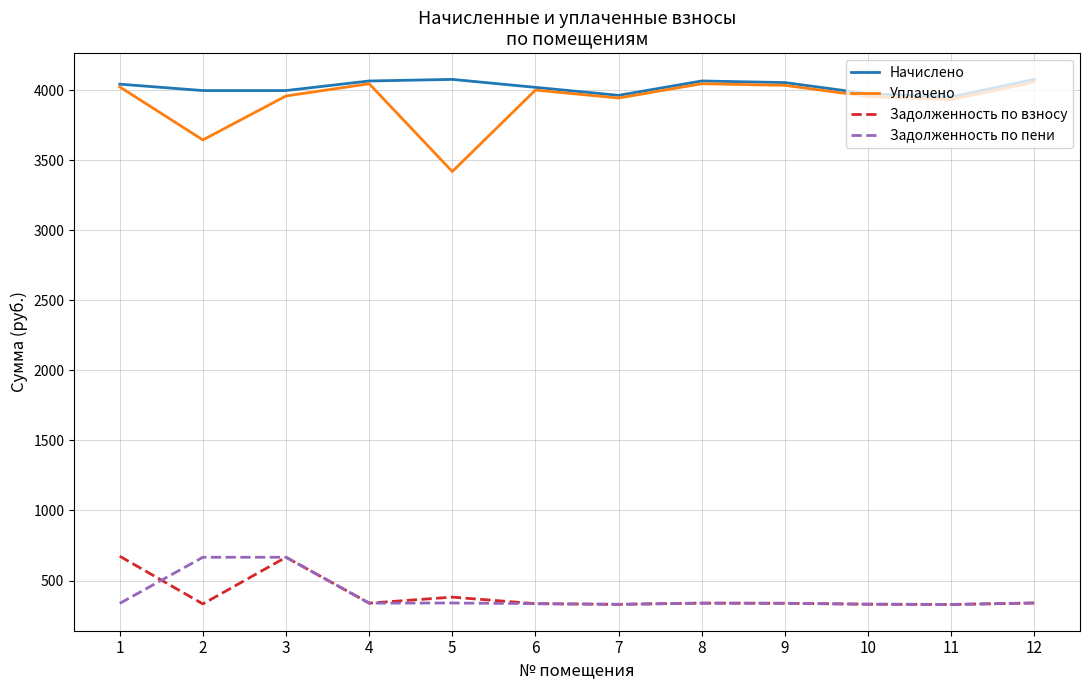

How many values in the Начислено series exceed 4042?

6